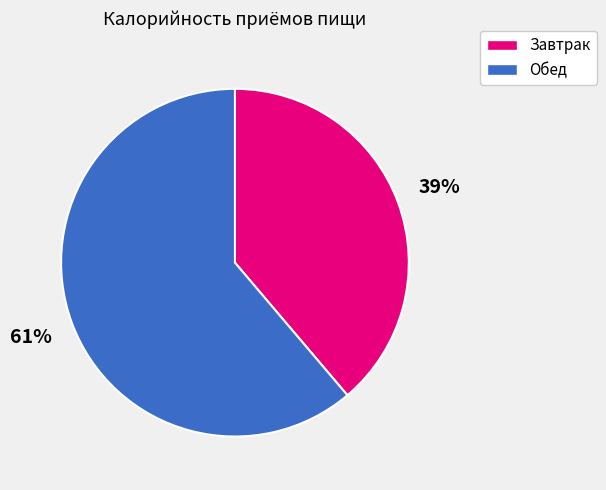

Which slice is the largest?

Обед